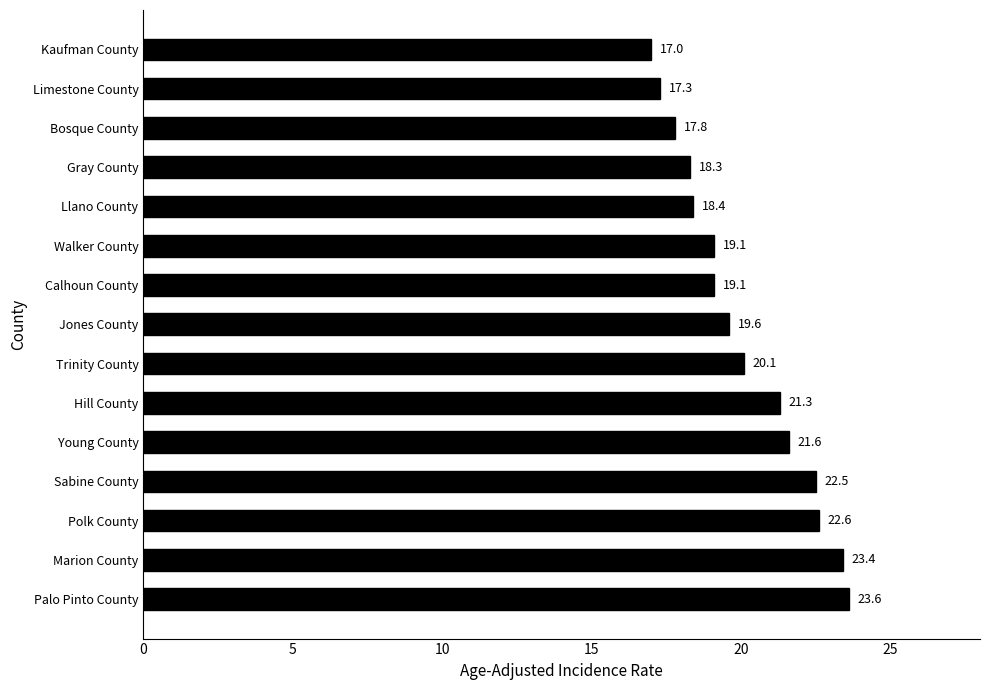

What is the maximum value shown in the chart?

23.6